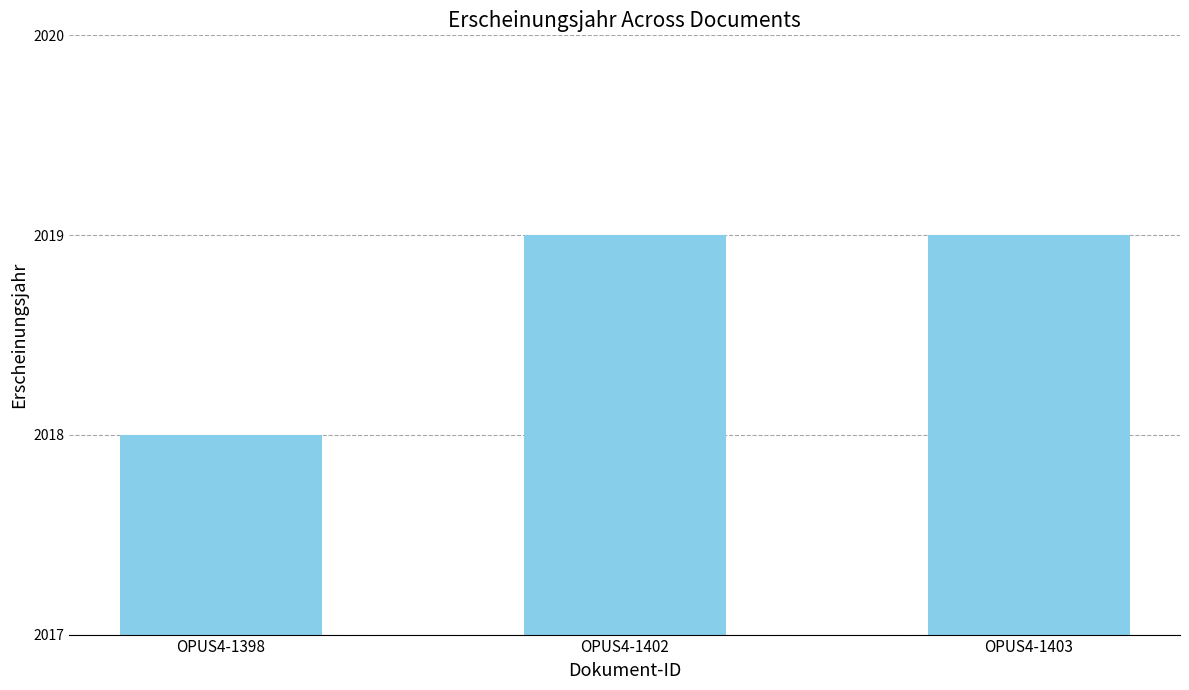

What is the greatest value displayed?

2019